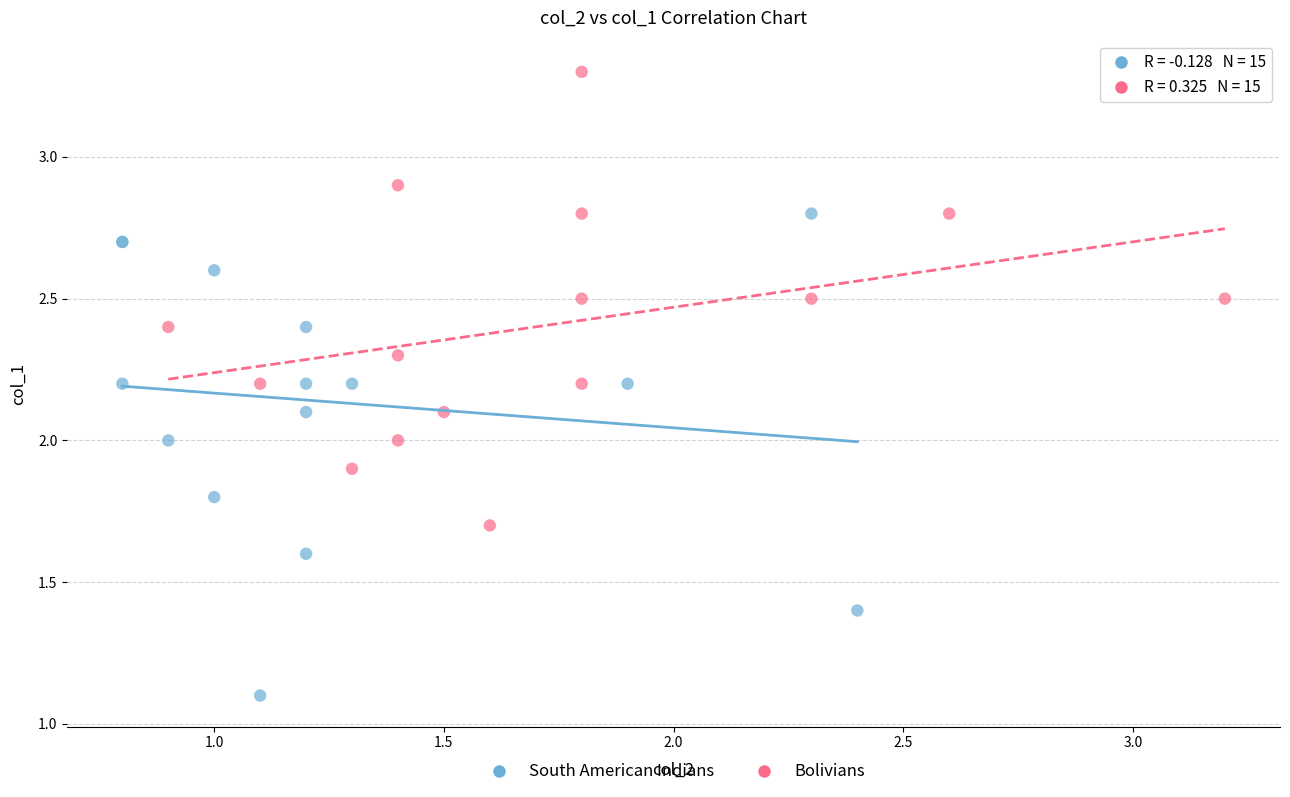

Which series has the largest Y range (max minus min)?

South American Indians